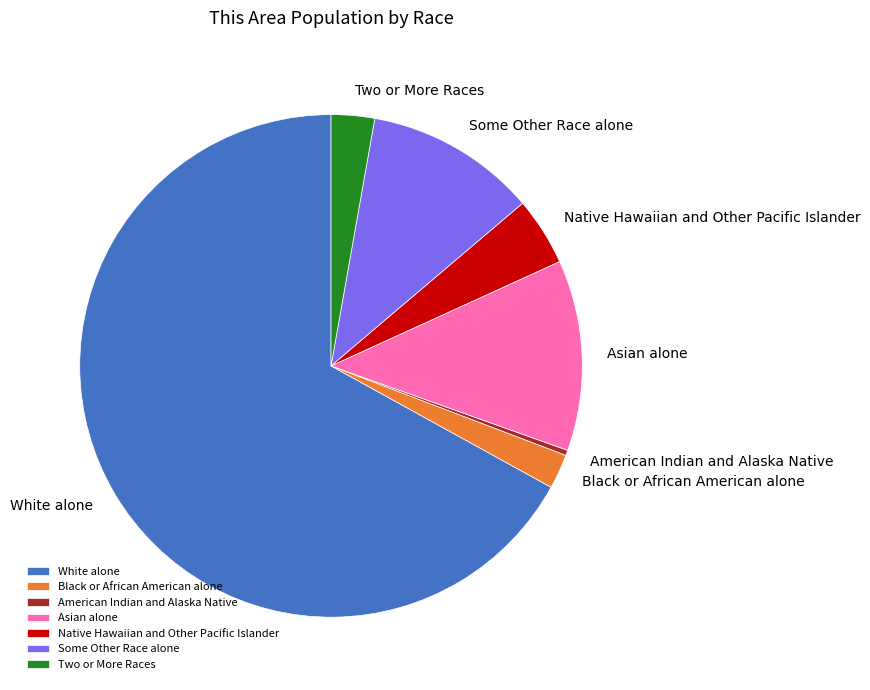

What is the majority slice?

White alone